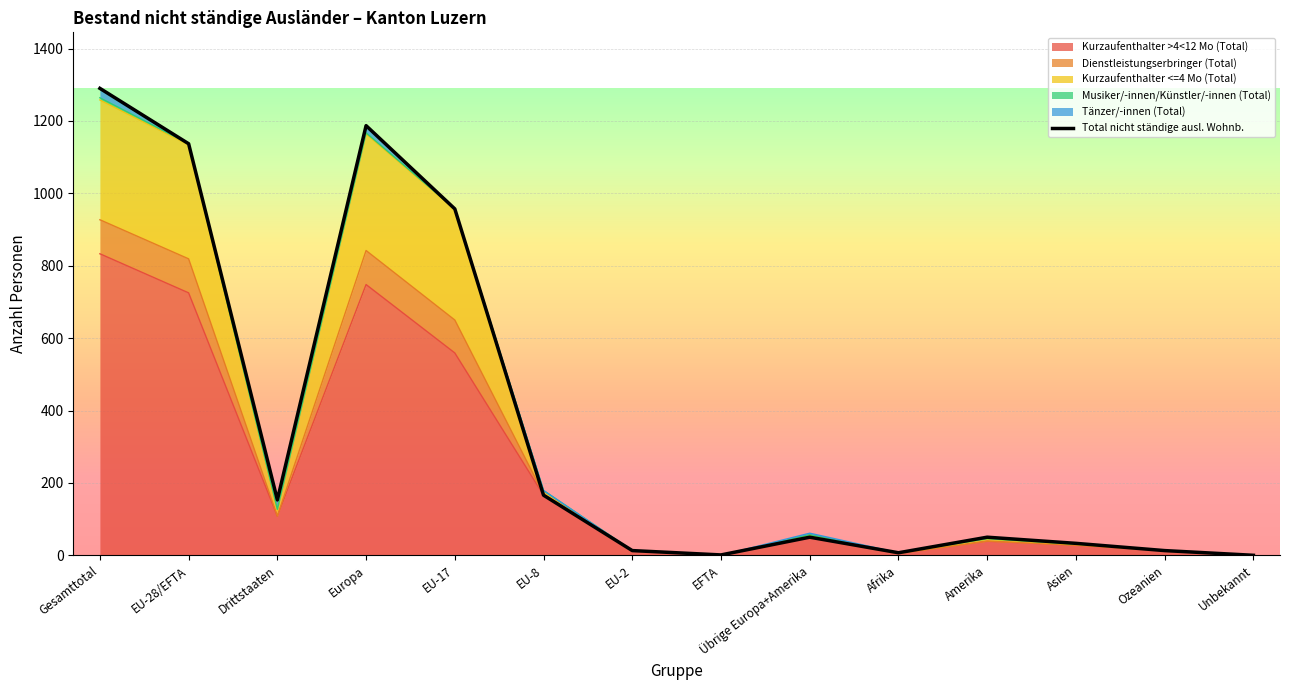

What is the ratio of the value at EU-28/EFTA to the value at Ozeanien?

87.5